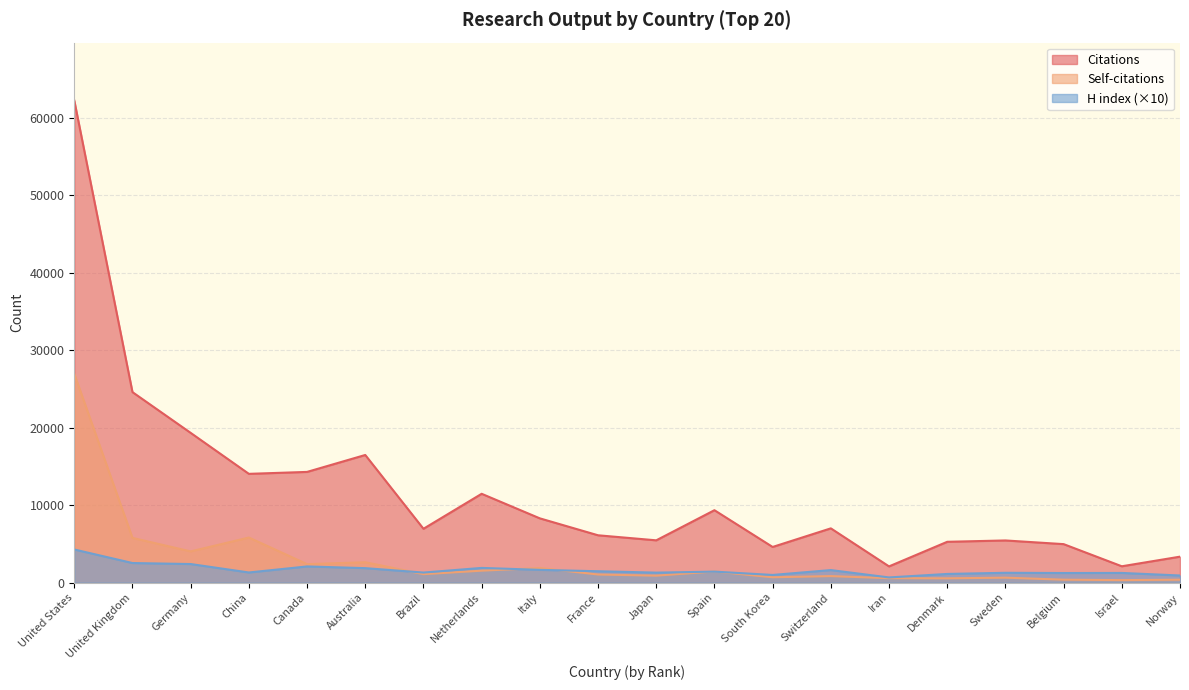

True or false: Self-citations and Citations cross at least once.

False